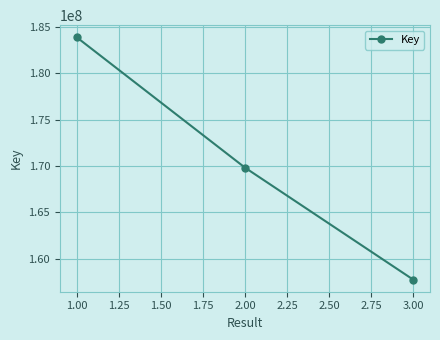

Is it true that the value at 1.00 is 80314828?

False